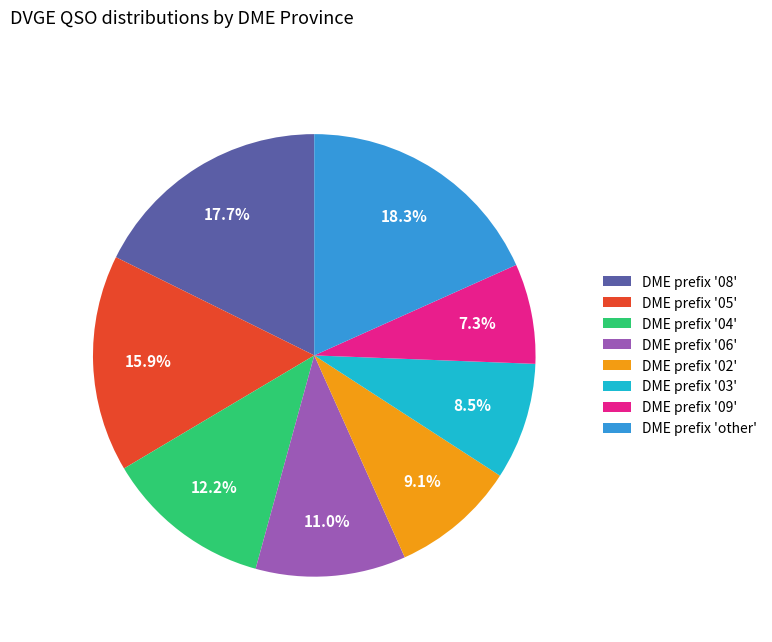

What percentage do DME prefix '06' and DME prefix '02' together represent?

20.1%